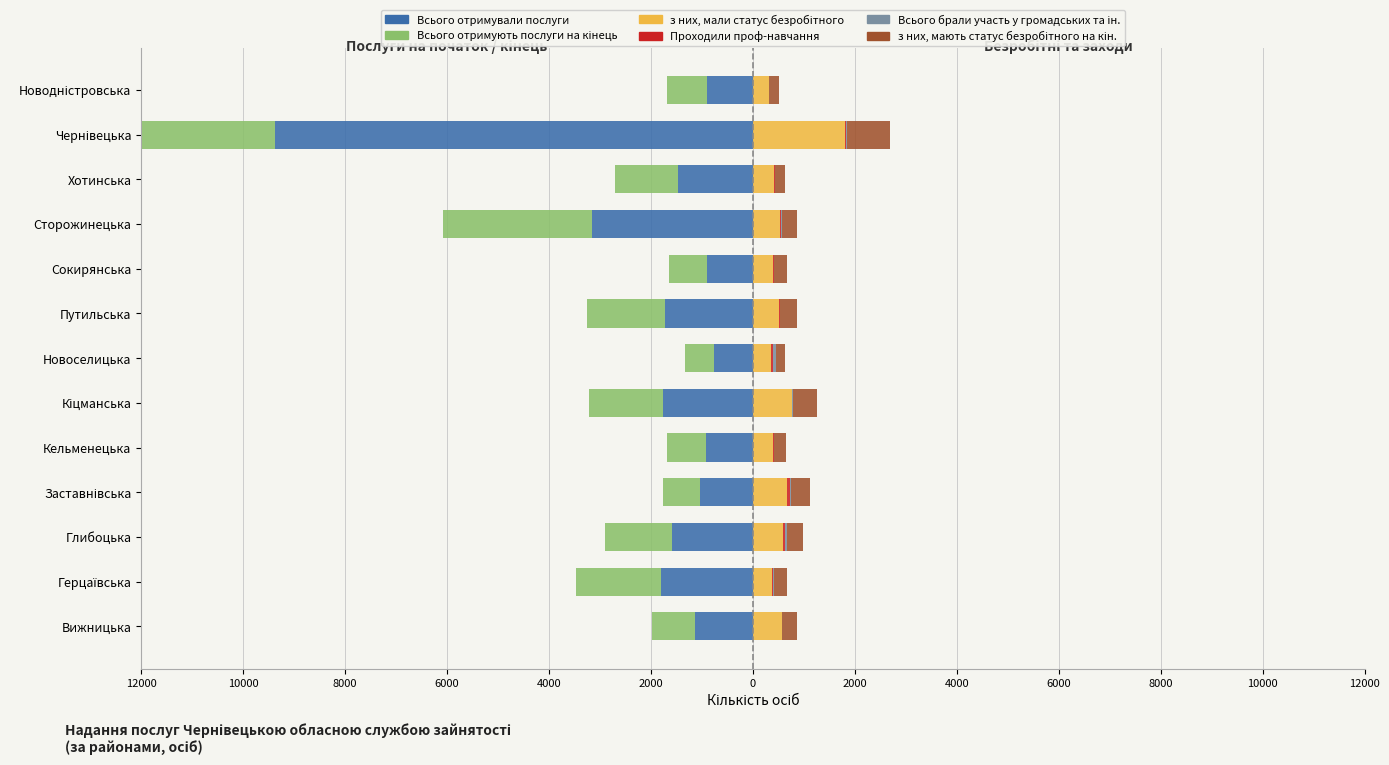

What is the difference between the maximum and minimum values in the Всього брали участь у громадських та ін. series?

57